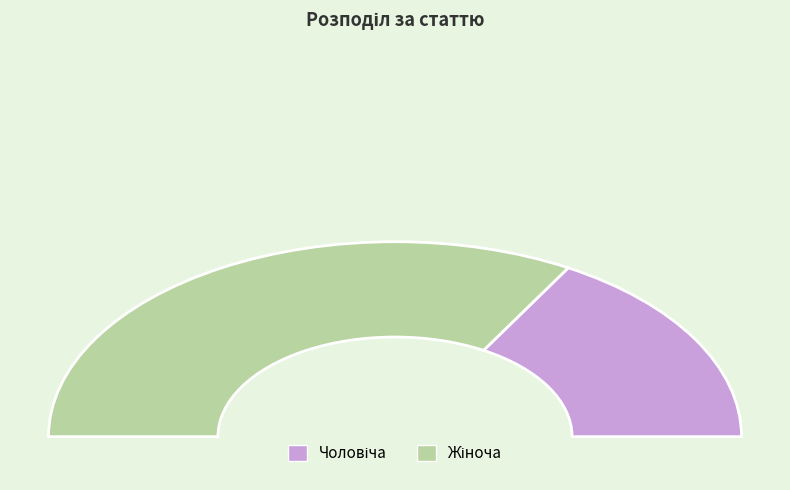

Count the number of slices in the pie.

2